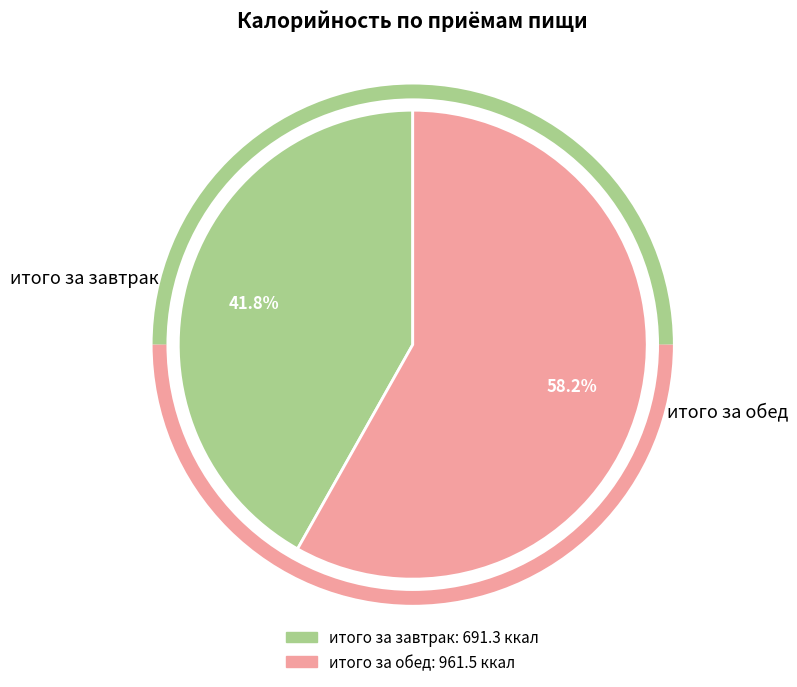

Rank the categories by value from highest to lowest.

итого за обед, итого за завтрак